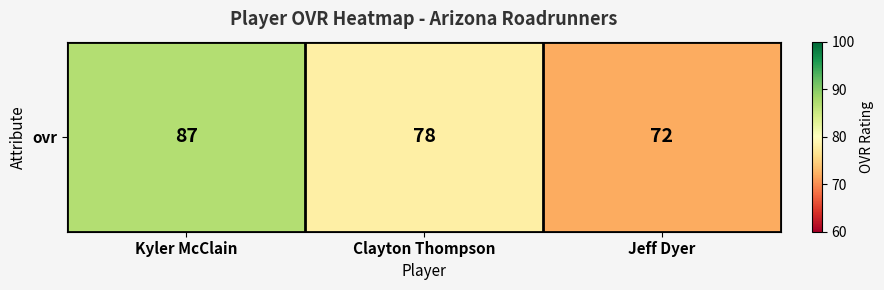

What is the sum of all values?

237